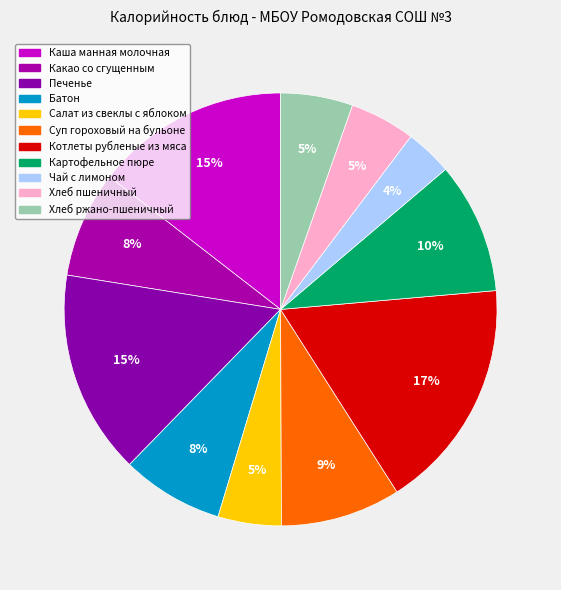

Is there any slice that represents more than half of the pie?

No